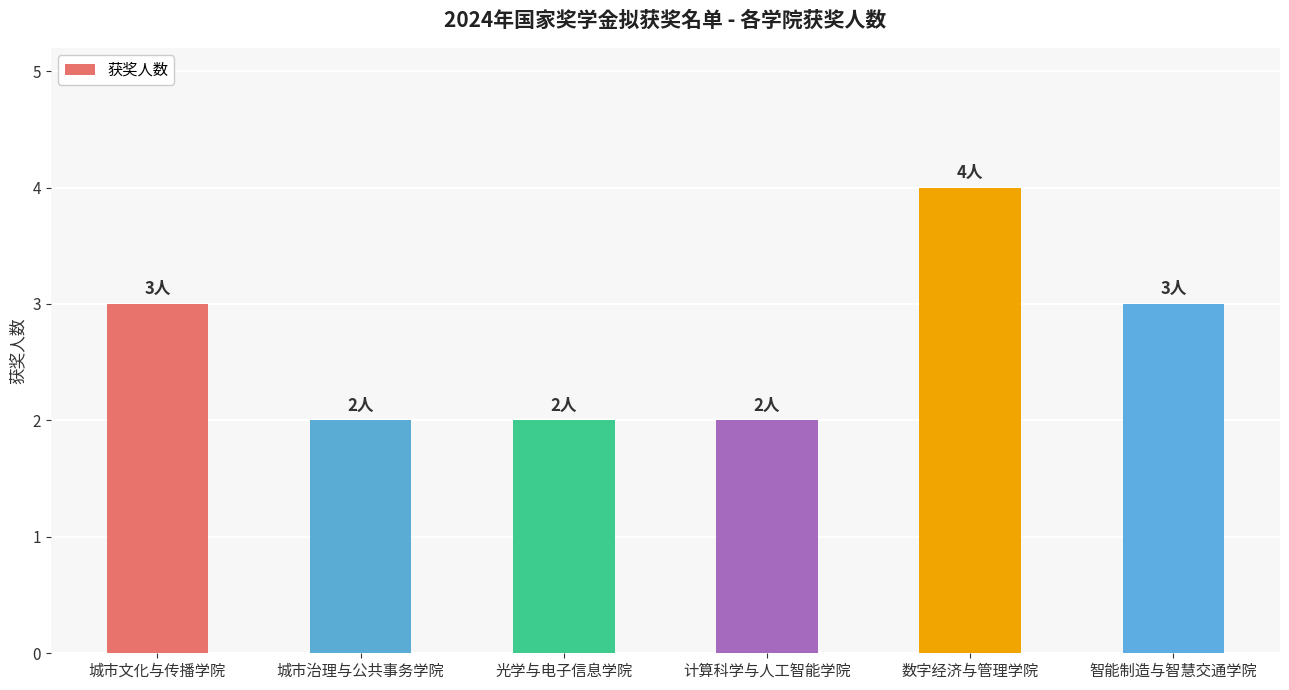

What is the change in value from 城市治理与公共事务学院 to 数字经济与管理学院?

+2